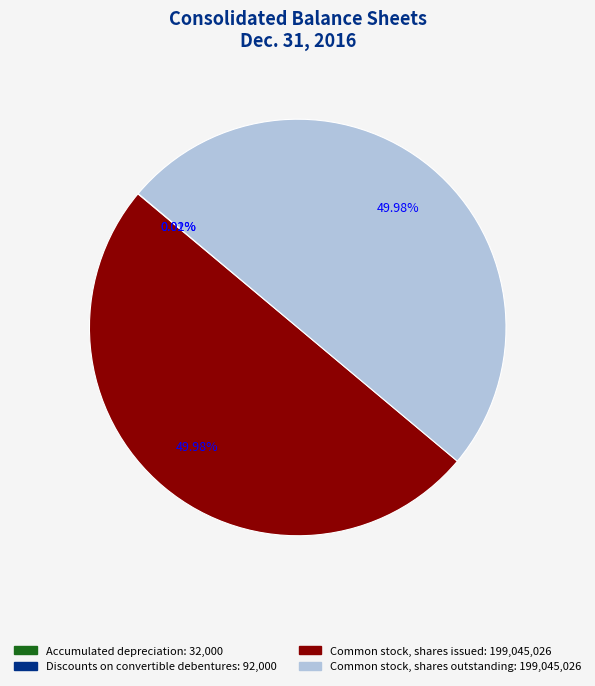

Approximately how many times larger is the value at Common stock, shares outstanding compared to Common stock, shares issued?

1.0